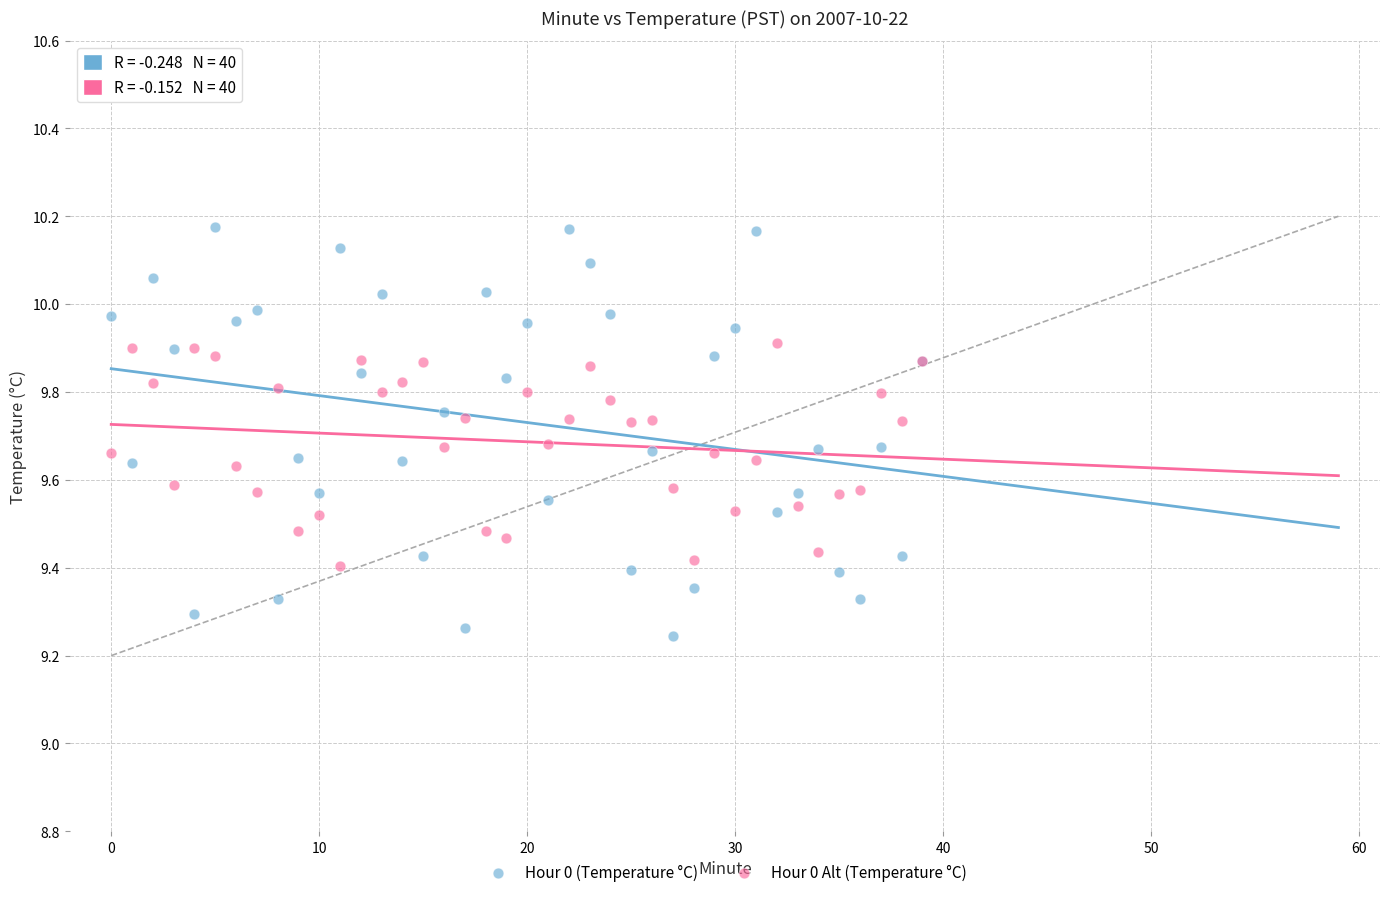

Which series reaches the minimum Y coordinate?

Hour 0 (Temperature °C)